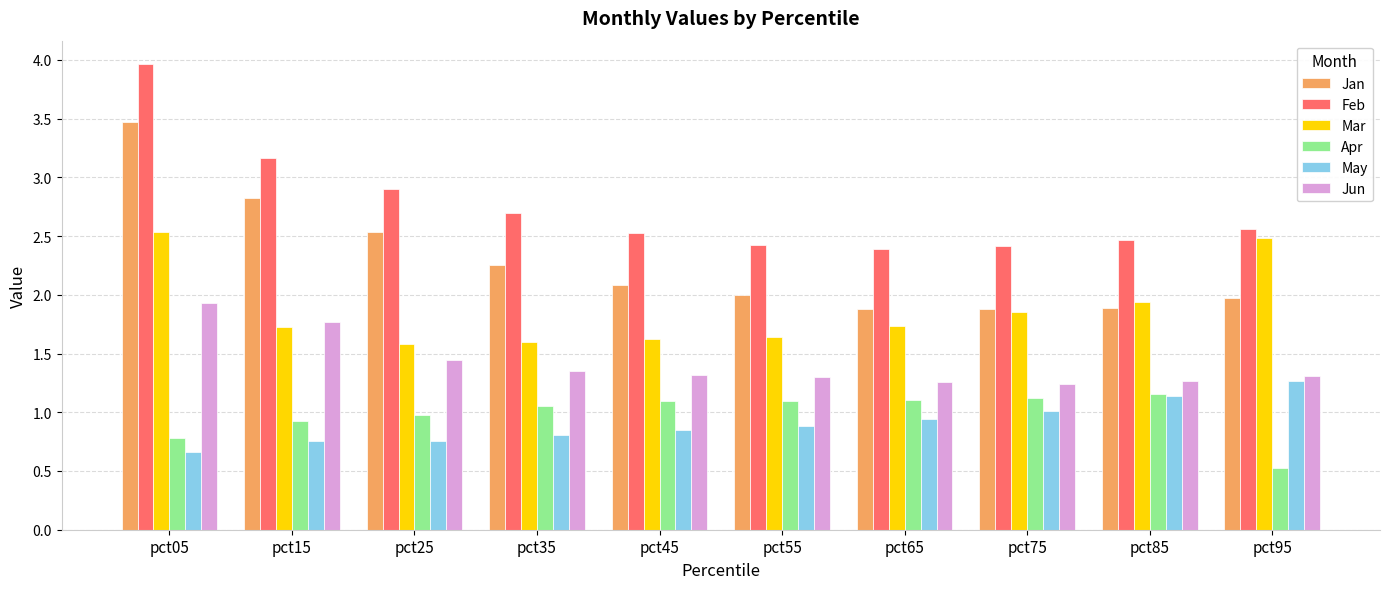

What is the difference between the Jan values at pct15 and pct75?

0.9